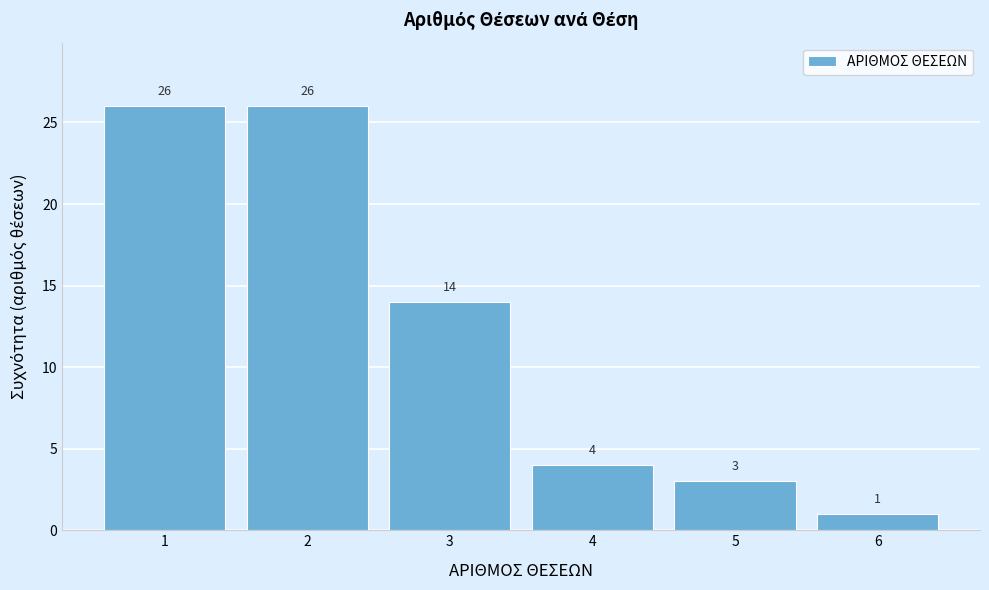

Reading left to right, list all the values displayed in this chart.

1=26	2=26	3=14	4=4	5=3	6=1